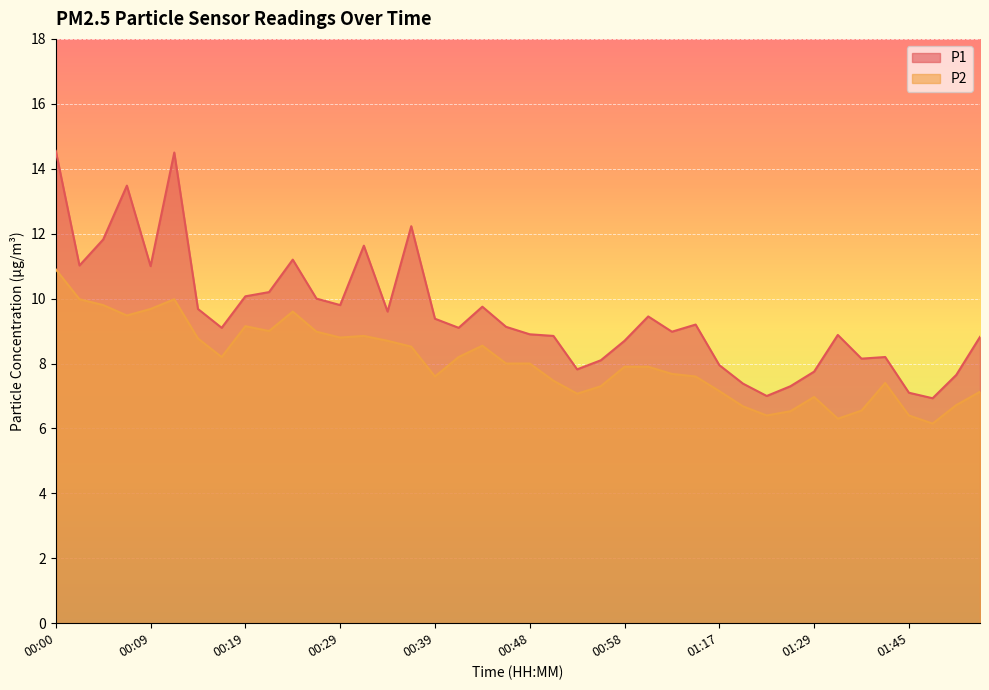

What is the difference between the P1 values at 00:41 and 00:12?

5.4